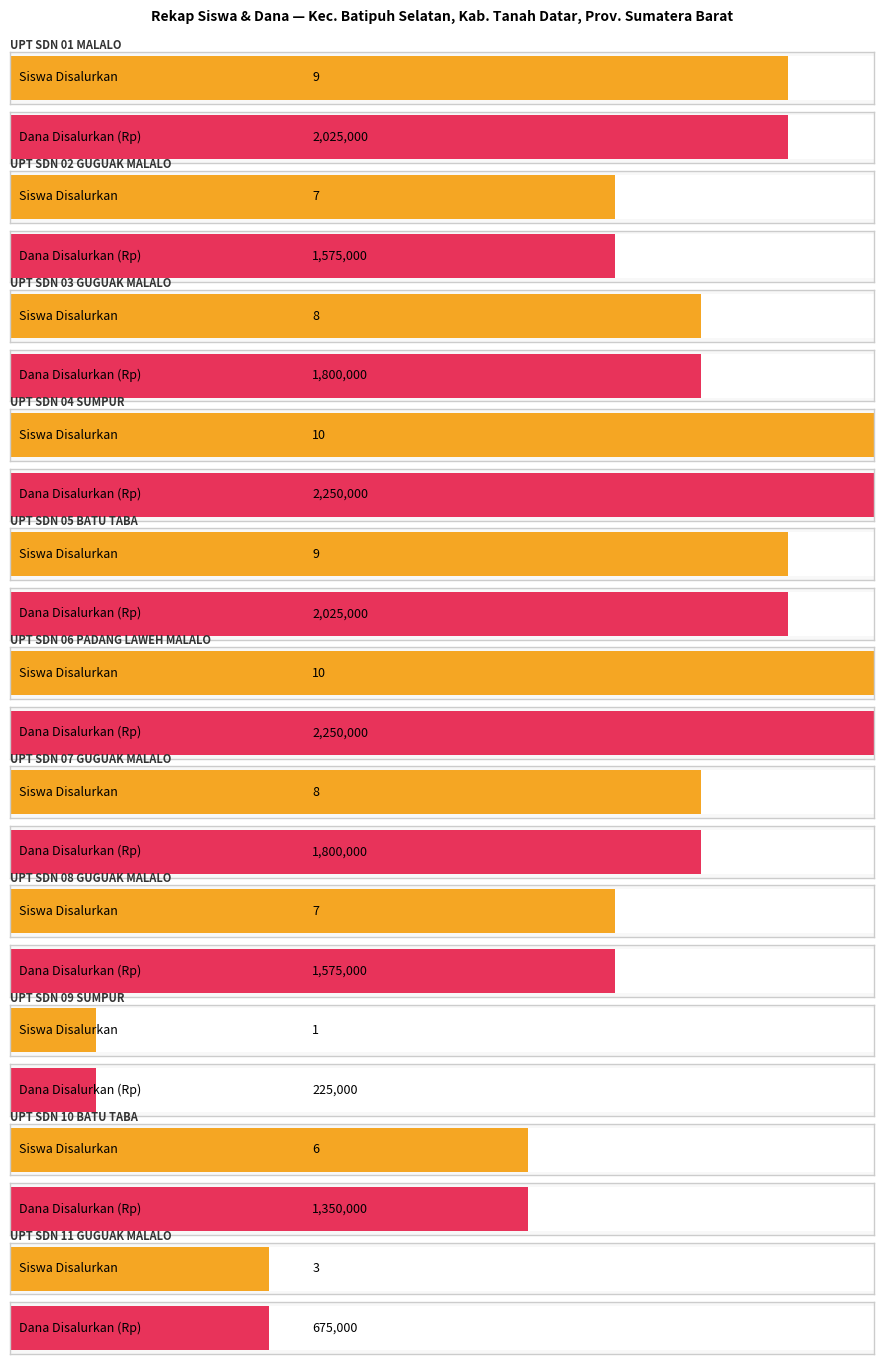

Rank the categories by Siswa Pemberian value from lowest to highest.

UPT SDN 09 SUMPUR, UPT SDN 11 GUGUAK MALALO, UPT SDN 10 BATU TABA, UPT SDN 02 GUGUAK MALALO, UPT SDN 08 GUGUAK MALALO, UPT SDN 03 GUGUAK MALALO, UPT SDN 07 GUGUAK MALALO, UPT SDN 01 MALALO, UPT SDN 05 BATU TABA, UPT SDN 04 SUMPUR, UPT SDN 06 PADANG LAWEH MALALO